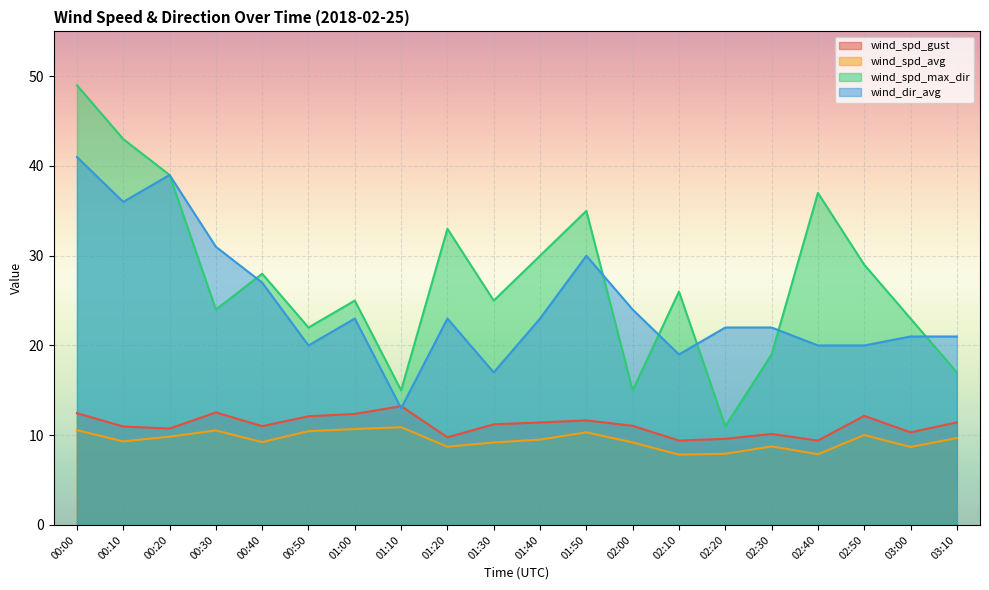

After their last crossing, which series has the higher values: wind_spd_gust or wind_dir_avg?

wind_dir_avg